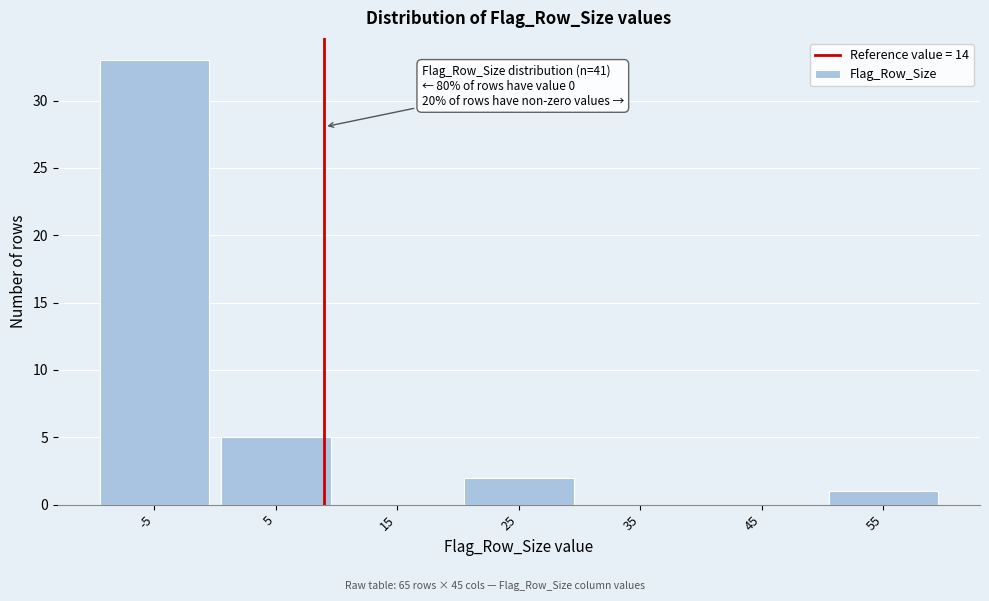

Reading left to right, what are all the values shown in this chart?

-5=33	5=5	15=0	25=2	35=0	45=0	55=1